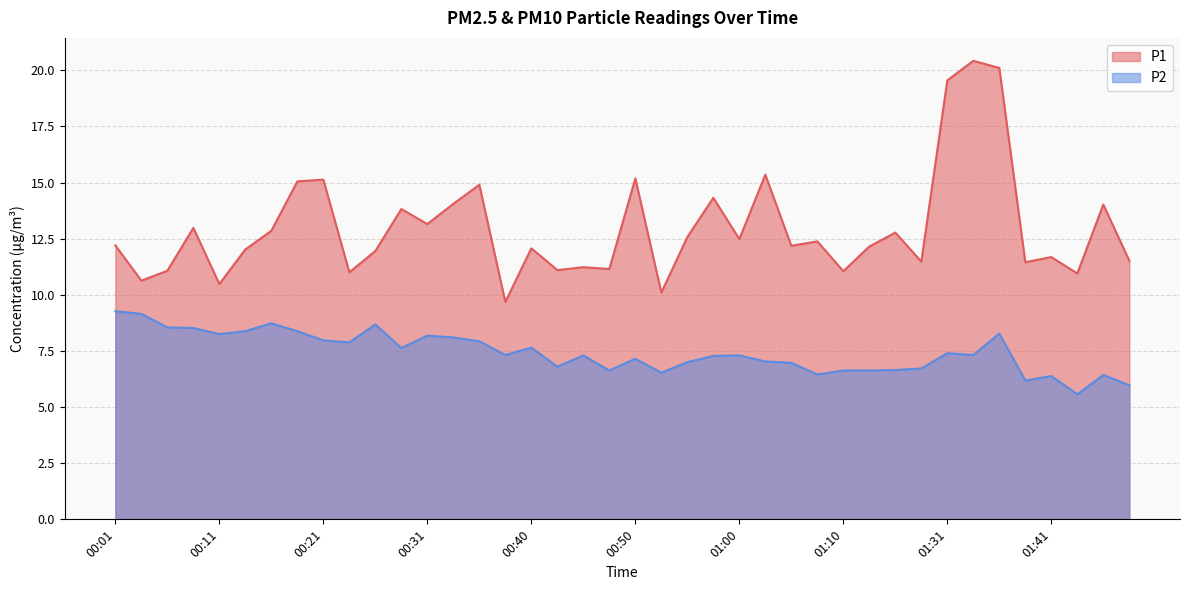

List the labels in order of P2 value, largest first.

00:01, 00:04, 00:16, 00:26, 00:06, 00:09, 00:13, 00:18, 01:36, 00:11, 00:31, 00:33, 00:21, 00:35, 00:23, 00:40, 00:28, 01:31, 00:38, 01:33, 00:45, 01:00, 00:57, 00:50, 01:02, 00:55, 01:05, 00:43, 01:18, 01:15, 00:48, 01:10, 01:12, 00:53, 01:07, 01:46, 01:41, 01:38, 01:48, 01:43